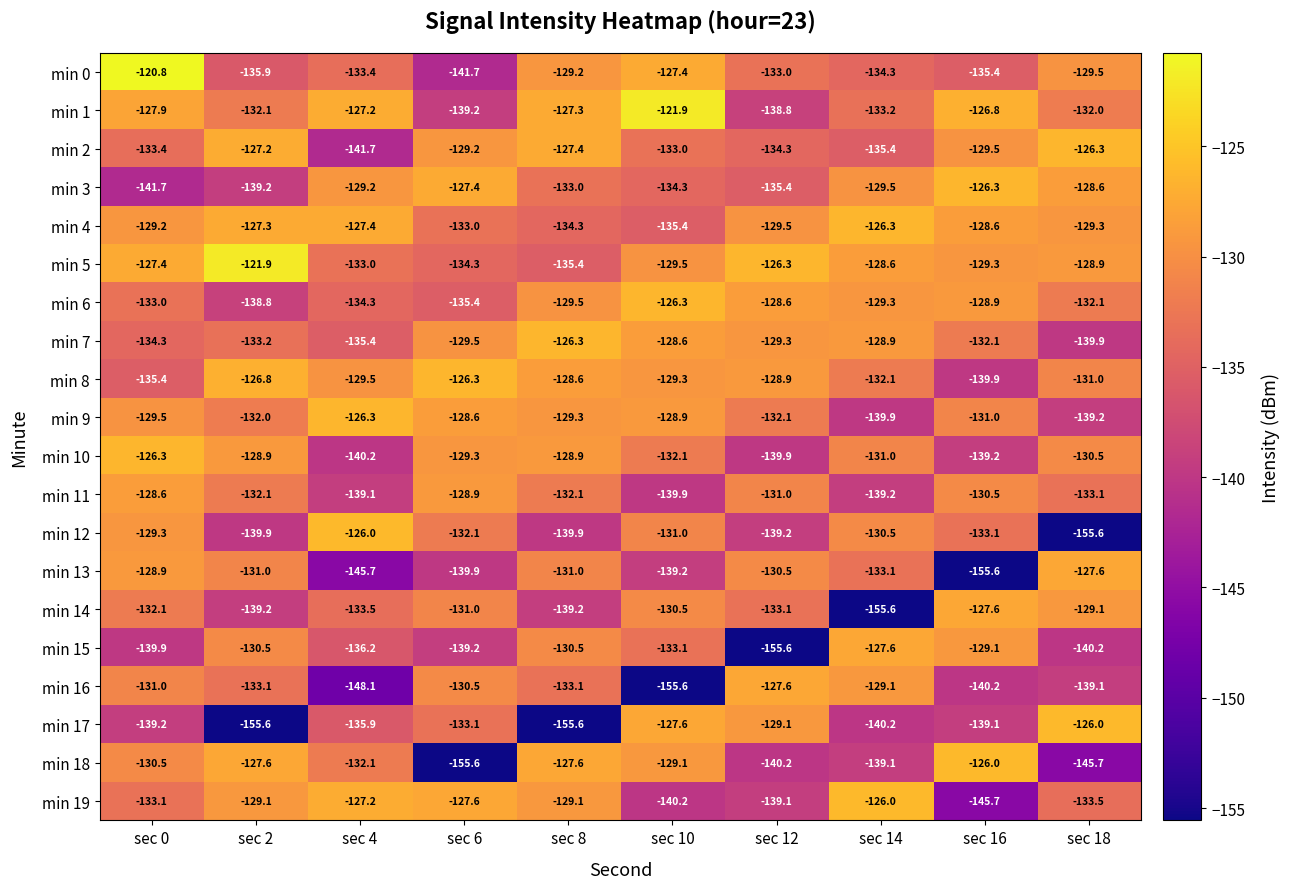

Which category has the highest value across all series?

sec 0